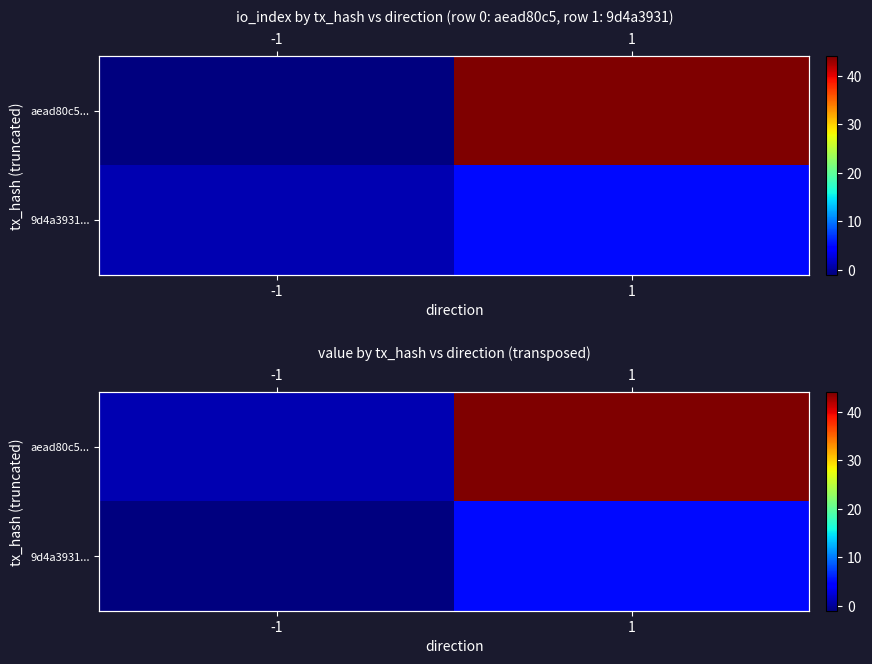

Which series has the widest spread of values?

aead80c5...